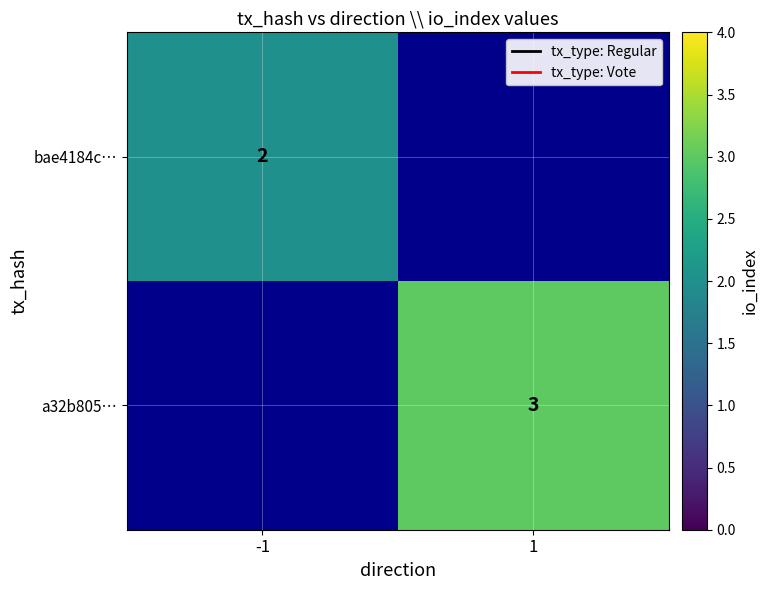

True or false: a32b805… has a value of 1.6 at 1.

False